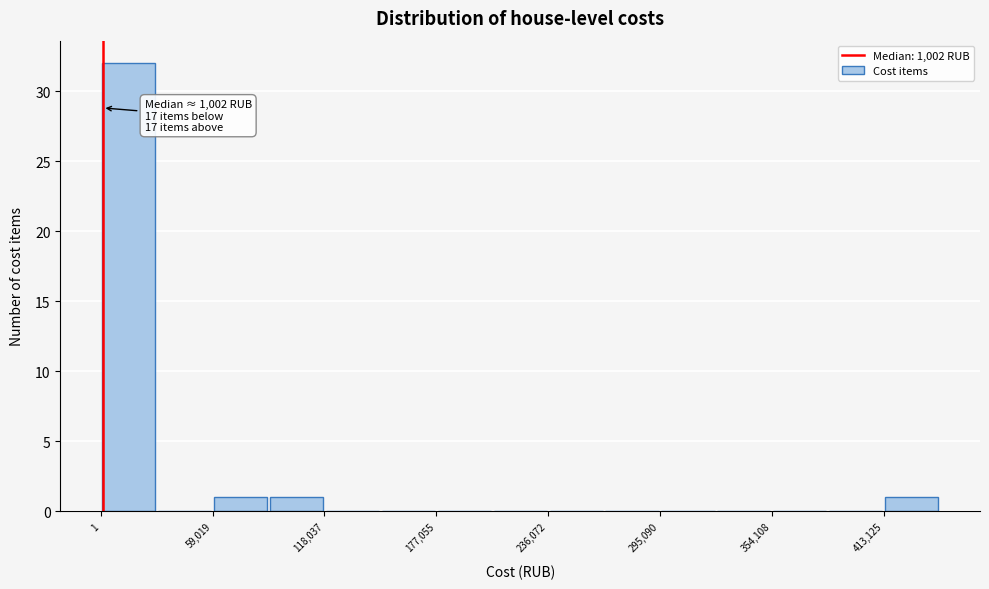

Read against the x-axis, roughly where is the centre of the tallest bar?

10000